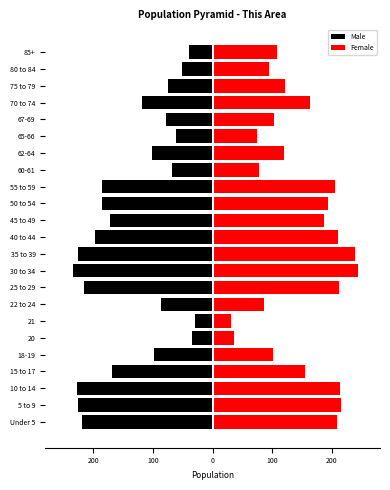

At 80 to 84, list the series in order from largest to smallest.

Female, Male